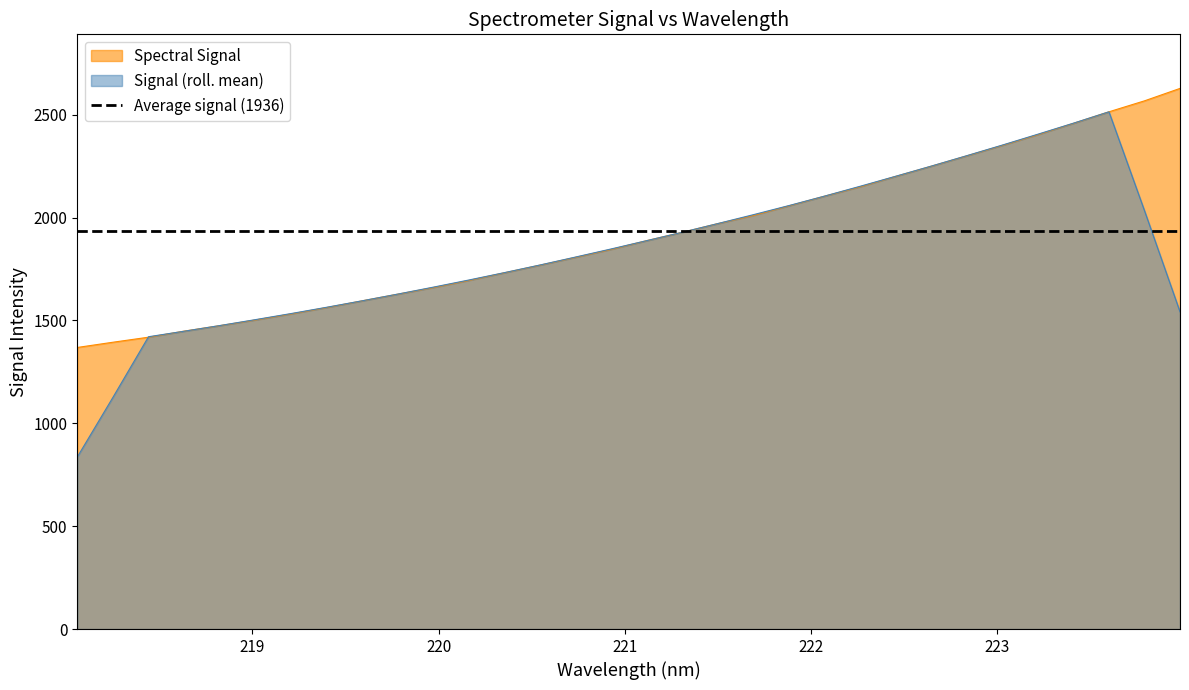

What is the lowest value of the Signal (roll. mean) series?

836.1